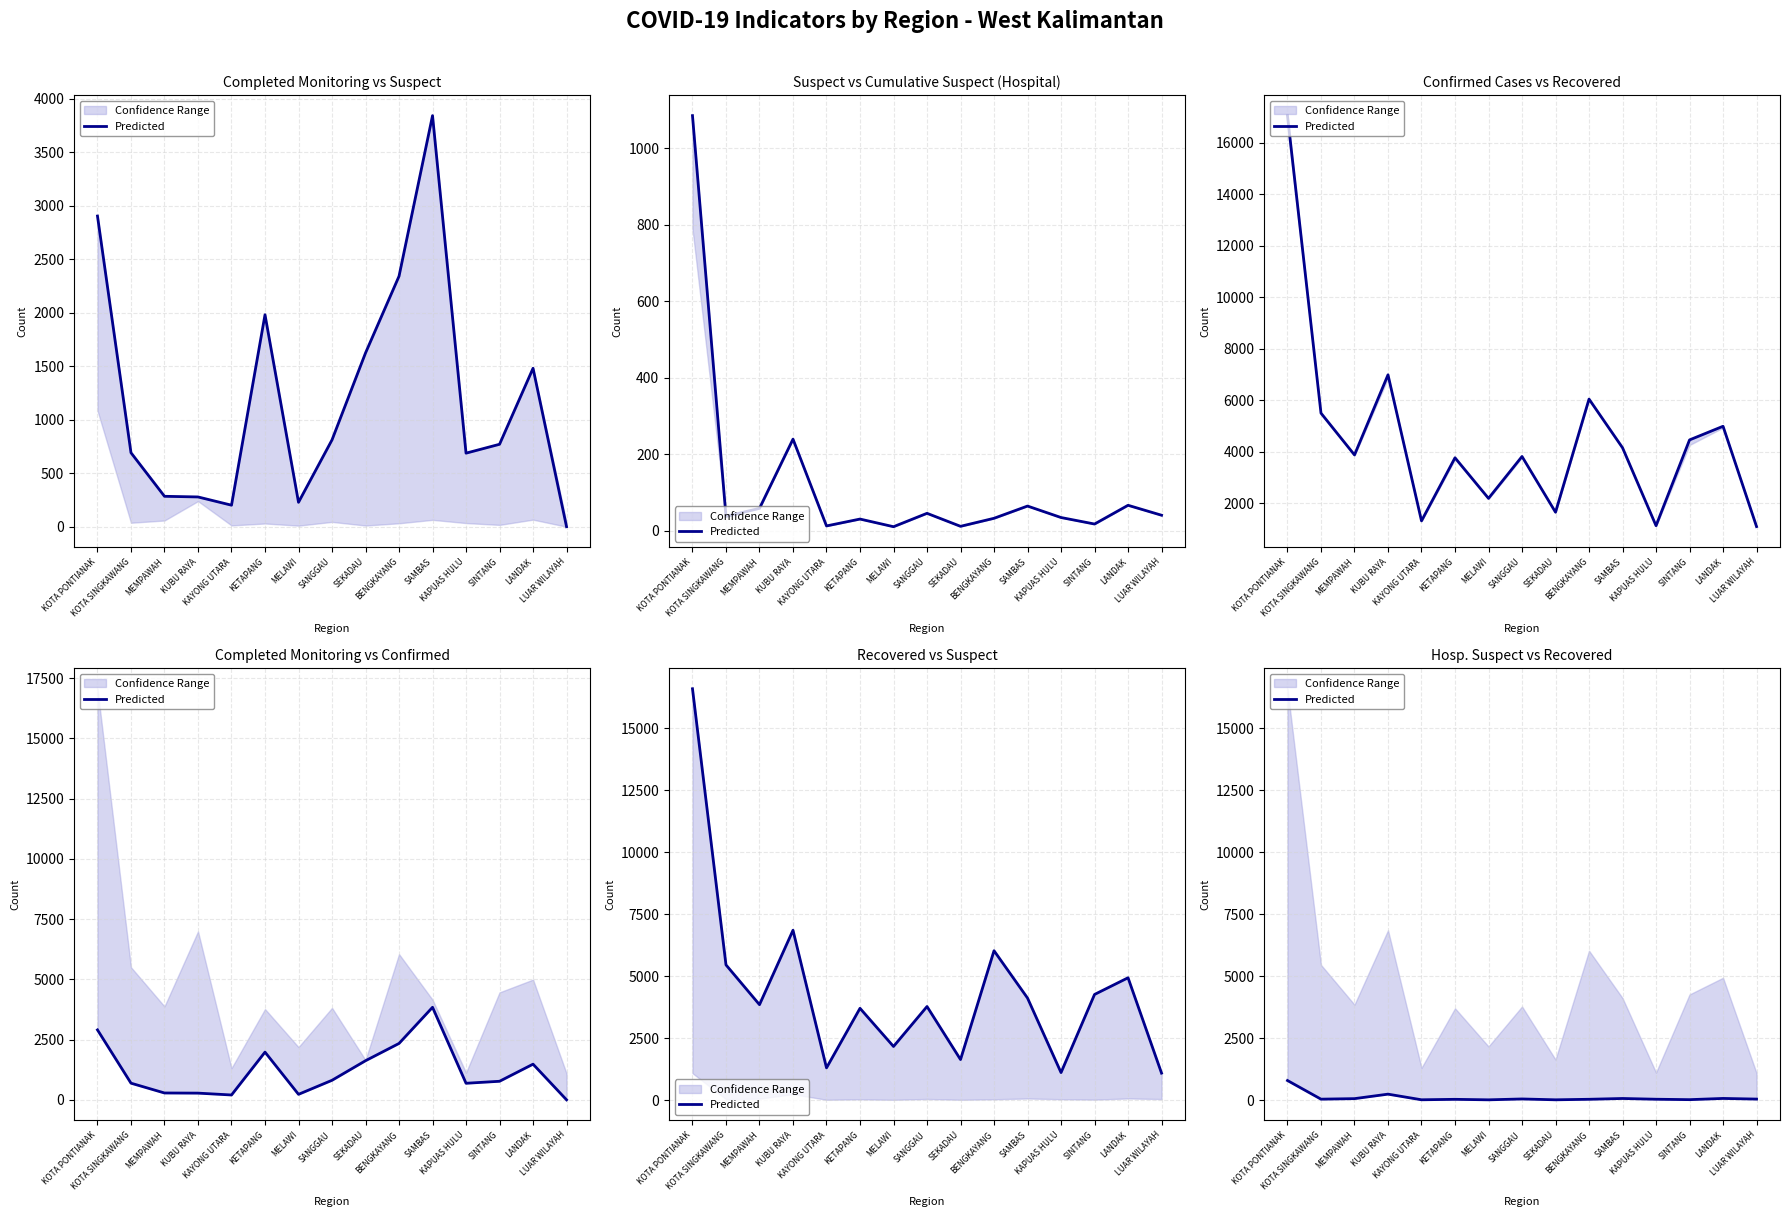

How many points are higher than both their immediate neighbors (excluding endpoints)?

5